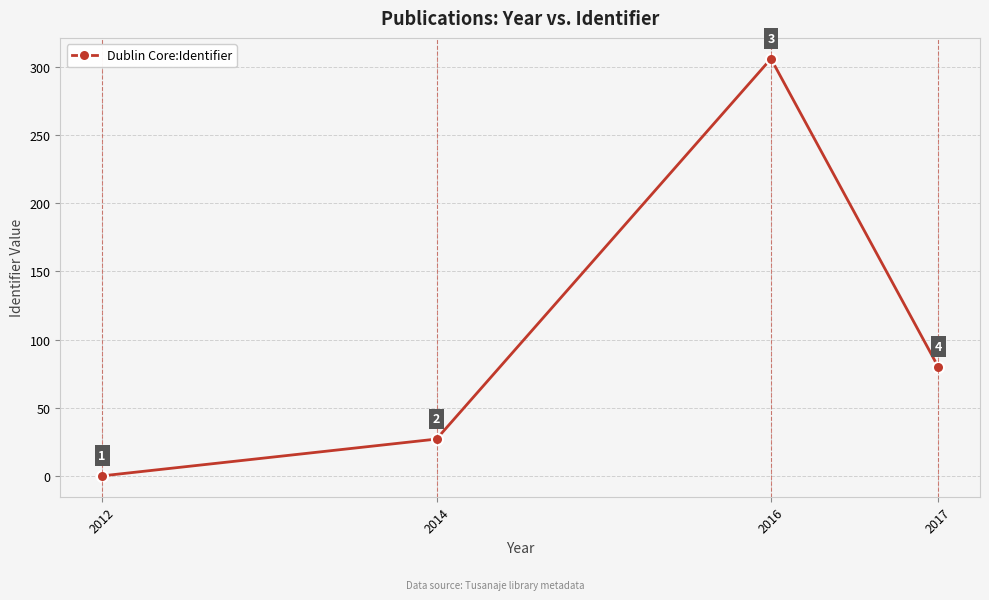

Is it true that the value at 2014 is 46?

False